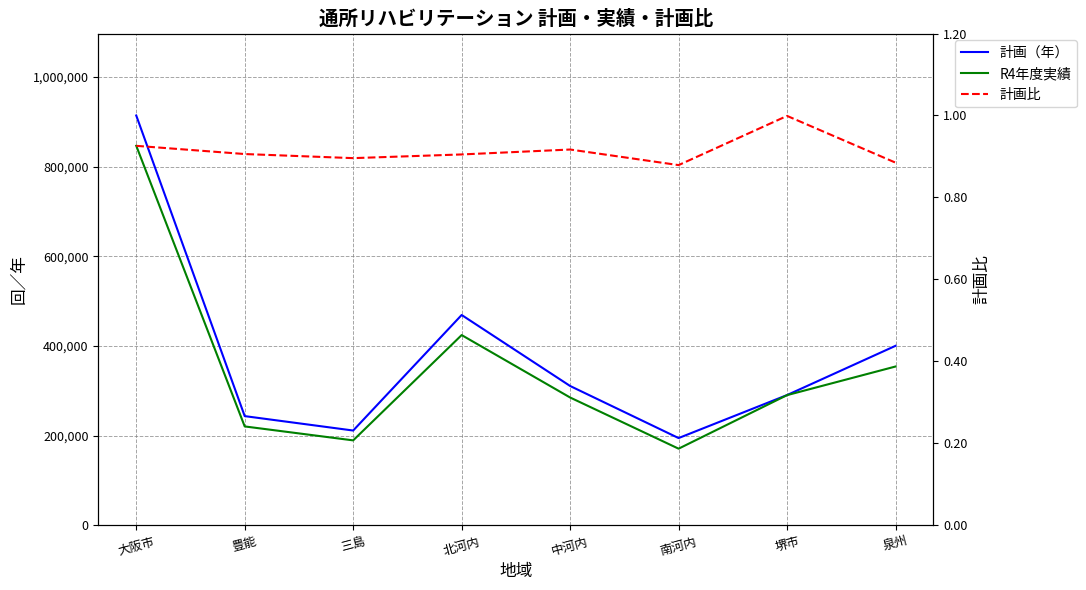

True or false: R4年度実績 has a value of 424400.0 at 北河内.

True